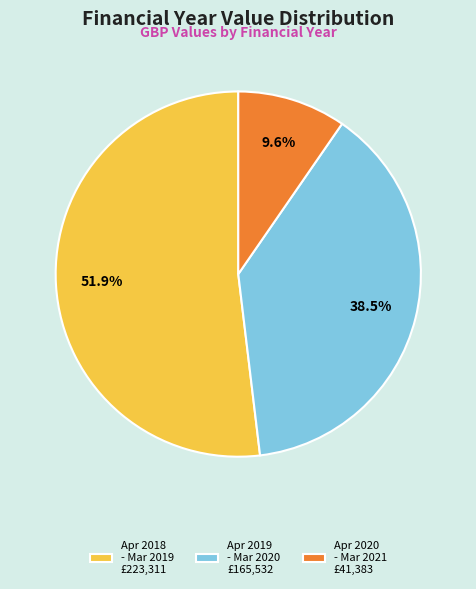

What is the ratio of the value at Apr 2018 - Mar 2019 £223,311 to the value at Apr 2019 - Mar 2020 £165,532?

1.3